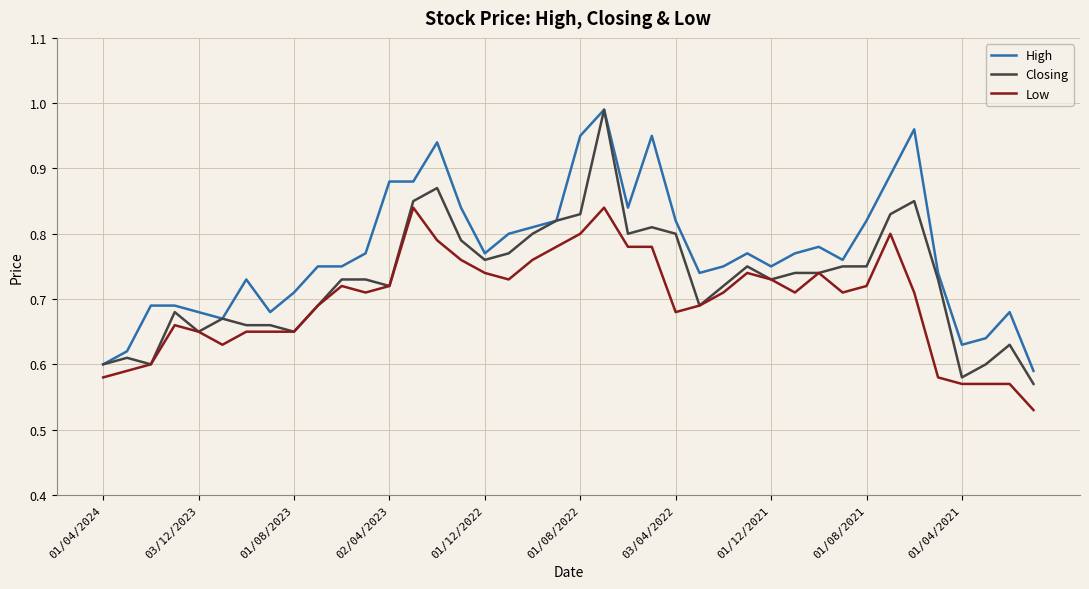

Does the chart have visible grid lines?

Yes